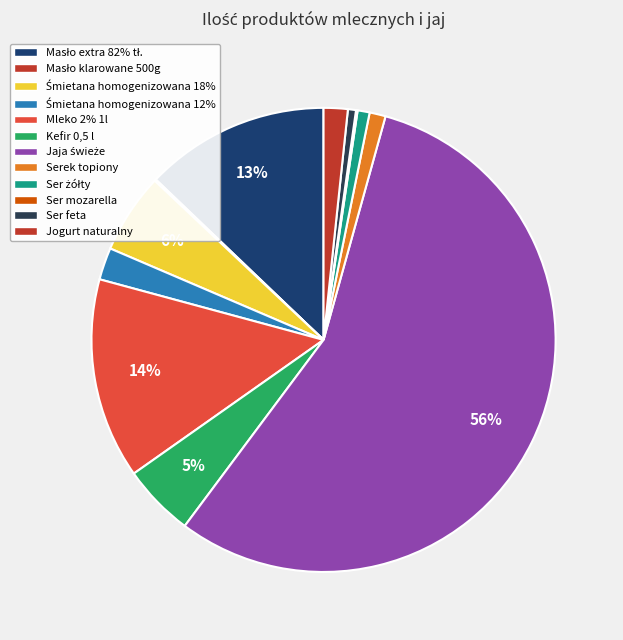

To the nearest percent, what is the combined percentage of Kefir 0,5 l and Śmietana homogenizowana 12%?

7%